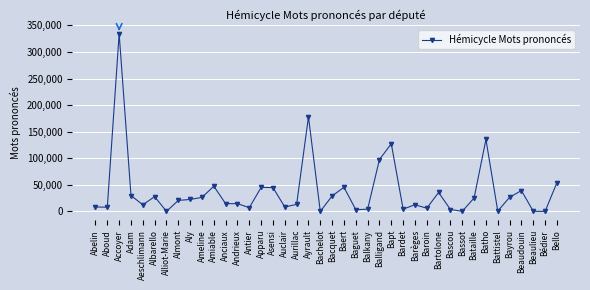

What is the sum of all values?

1512900